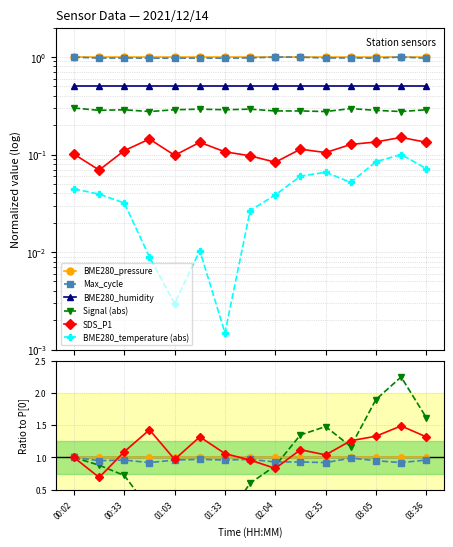

Reading left to right, extract all data points from this chart.

BME280_pressure: 00:02=1.0	00:17=1.0	00:33=1.0	00:48=1.0	01:03=1.0	01:18=1.0	01:33=1.0	01:49=1.0	02:04=1.0	02:19=1.0	02:35=1.0	02:50=1.0	03:05=1.0	03:21=1.0	03:36=1.0
BME280_temperature: 00:02=0.0	00:17=0.0	00:33=0.0	00:48=0.0	01:03=0.0	01:18=0.0	01:33=0.0	01:49=0.0	02:04=0.0	02:19=0.1	02:35=0.1	02:50=0.1	03:05=0.1	03:21=0.1	03:36=0.1
Signal: 00:02=0.3	00:17=0.3	00:33=0.3	00:48=0.3	01:03=0.3	01:18=0.3	01:33=0.3	01:49=0.3	02:04=0.3	02:19=0.3	02:35=0.3	02:50=0.3	03:05=0.3	03:21=0.3	03:36=0.3
Max_cycle: 00:02=1.0	00:17=1.0	00:33=1.0	00:48=1.0	01:03=1.0	01:18=1.0	01:33=1.0	01:49=1.0	02:04=1.0	02:19=1.0	02:35=1.0	02:50=1.0	03:05=1.0	03:21=1.0	03:36=1.0
SDS_P1: 00:02=0.1	00:17=0.1	00:33=0.1	00:48=0.1	01:03=0.1	01:18=0.1	01:33=0.1	01:49=0.1	02:04=0.1	02:19=0.1	02:35=0.1	02:50=0.1	03:05=0.1	03:21=0.1	03:36=0.1